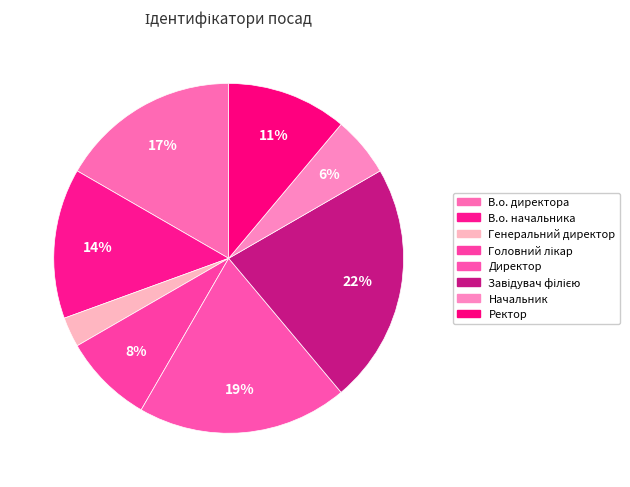

How many segments does this pie chart have?

8